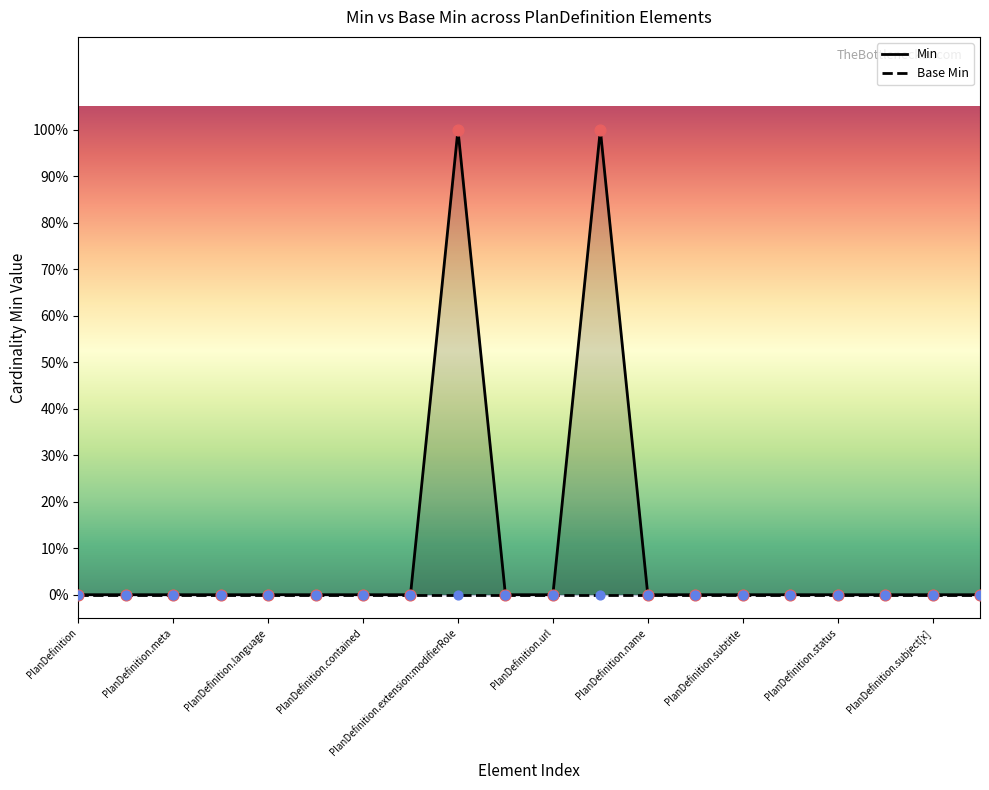

Is the value of Base Min at 17 greater than the value of Min at 16?

No